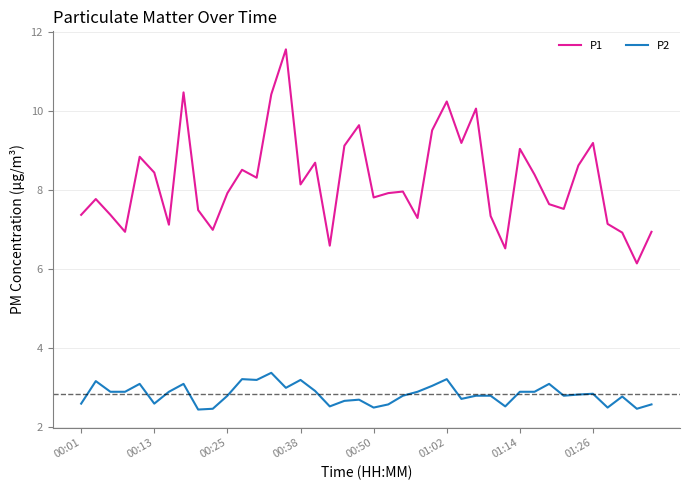

True or false: P1 and P2 intersect in this chart.

False